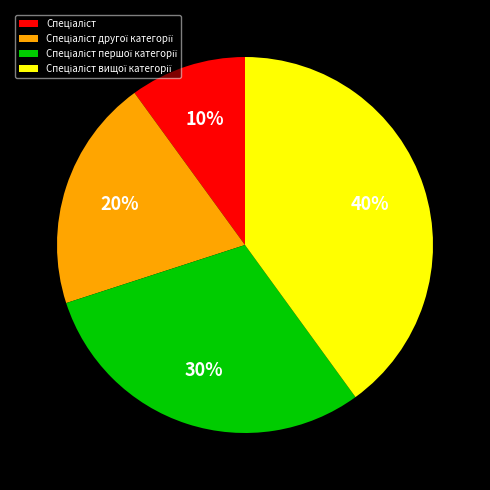

How many slices are in this pie chart?

4